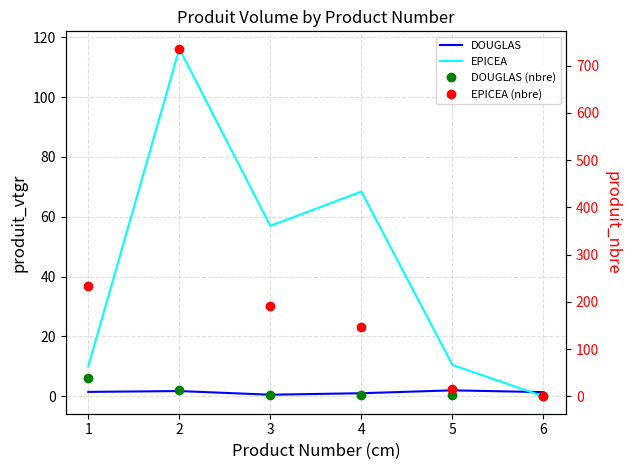

Which series ends up on top after the final intersection of DOUGLAS and EPICEA (nbre)?

DOUGLAS